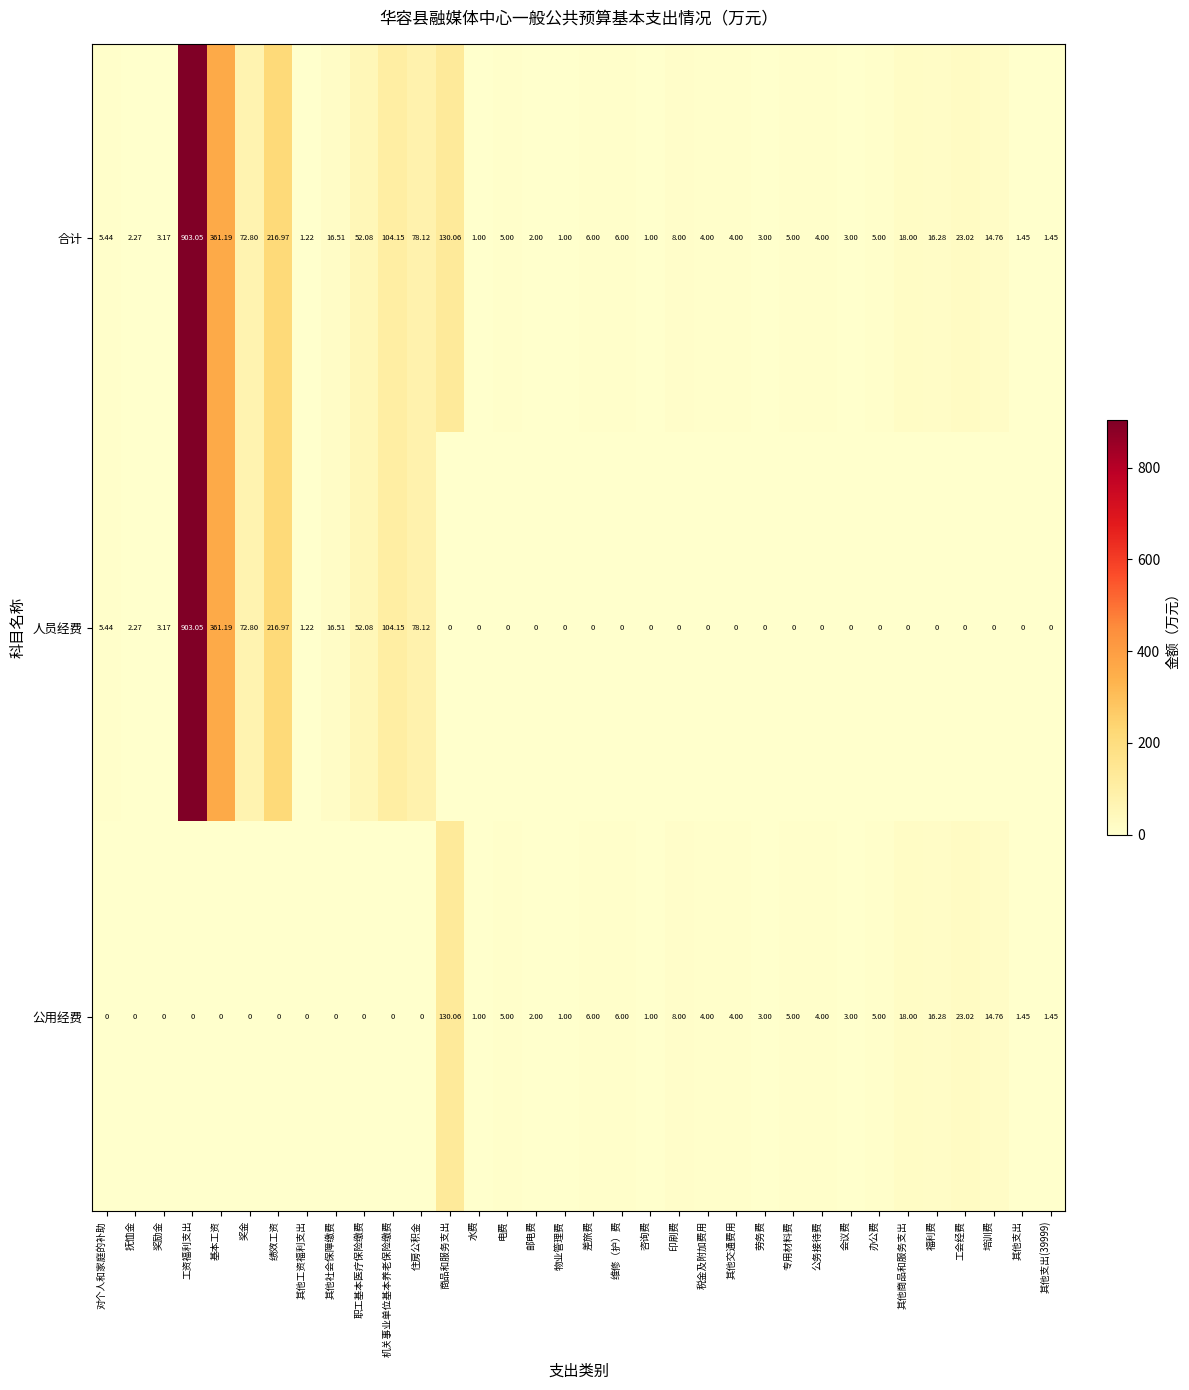

Between 机关事业单位基本养老保险缴费 and 其他支出, which series saw the biggest shift?

人员经费